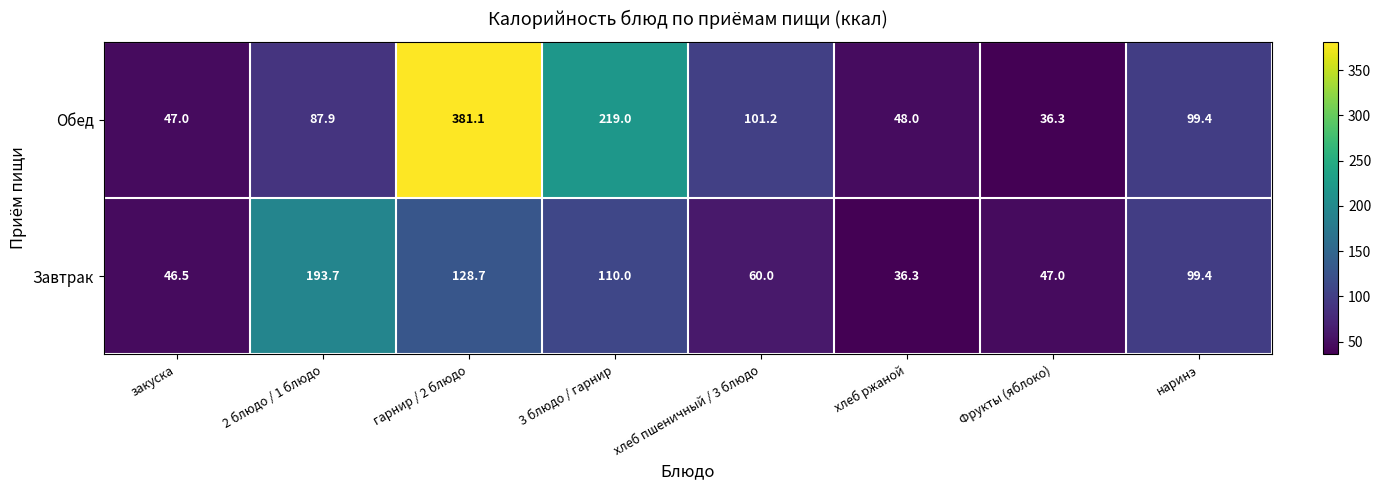

Rank the series by their maximum value, from highest to lowest.

Обед, Завтрак